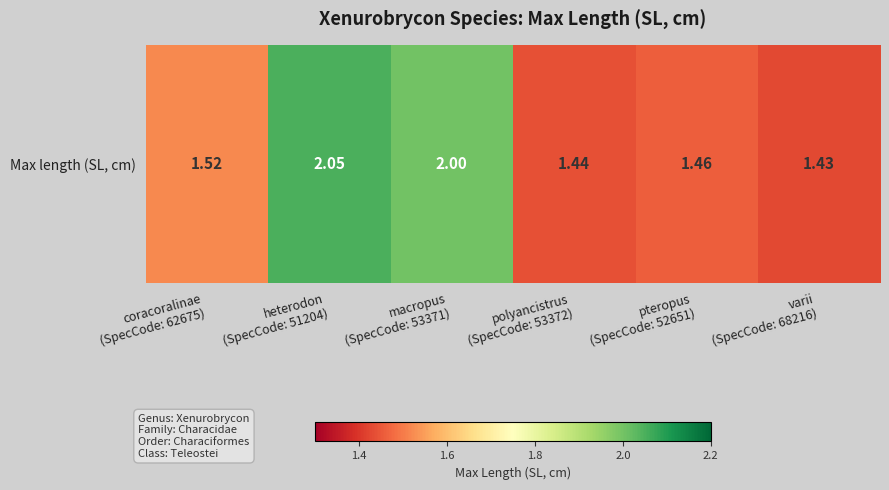

What is the maximum value shown in the chart?

2.0